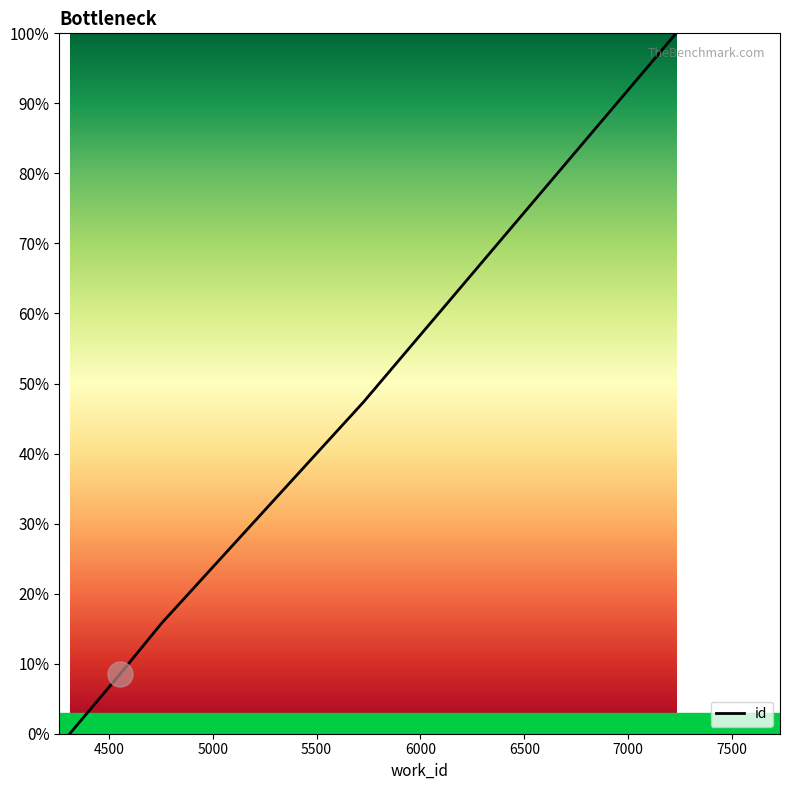

What is the maximum value shown in the chart?

100.0